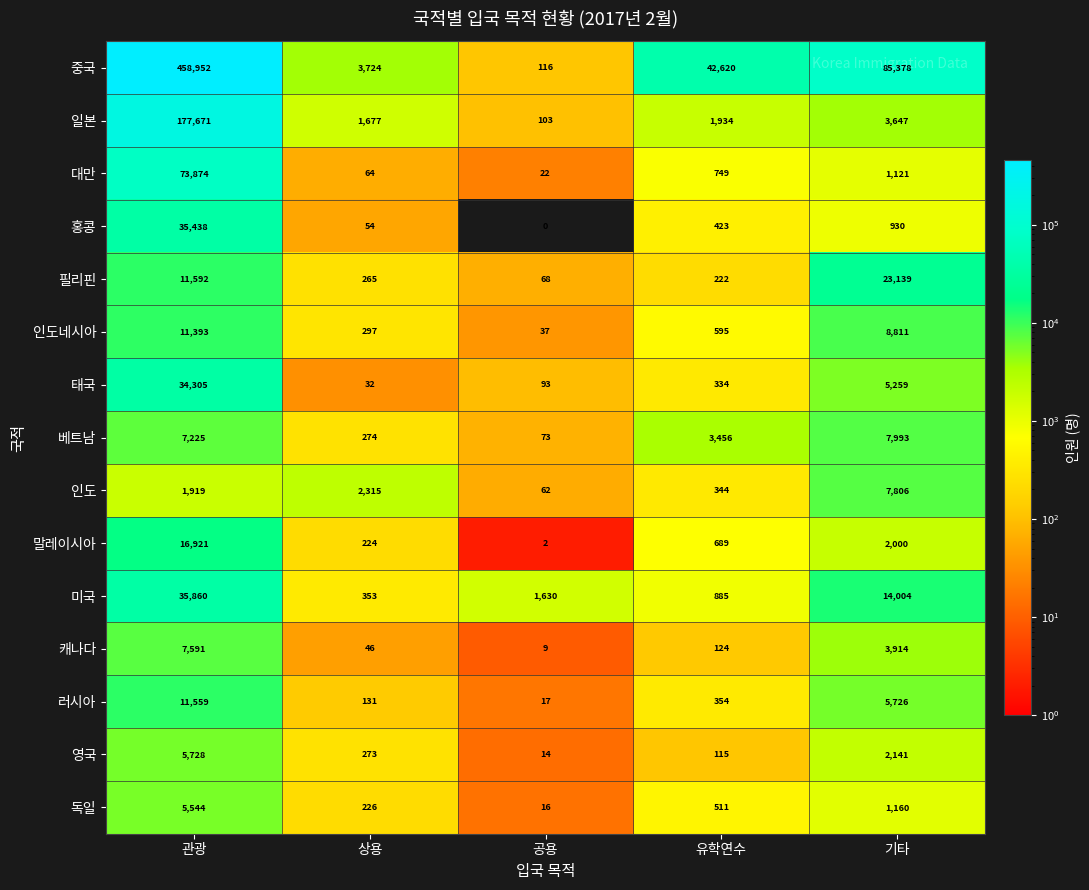

List the series in order of their peak value, highest first.

중국, 일본, 대만, 미국, 홍콩, 태국, 필리핀, 말레이시아, 러시아, 인도네시아, 베트남, 인도, 캐나다, 영국, 독일